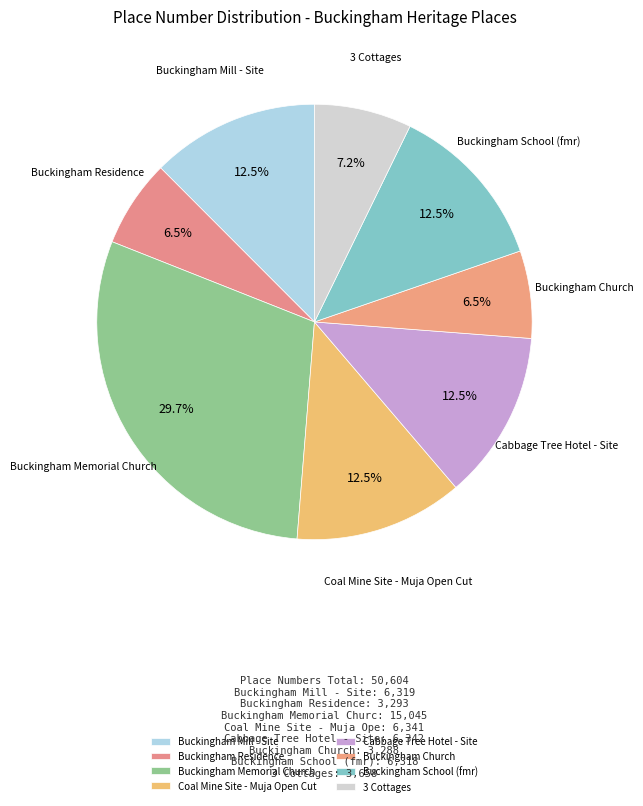

What percentage is NOT represented by 3 Cottages?

92.8%